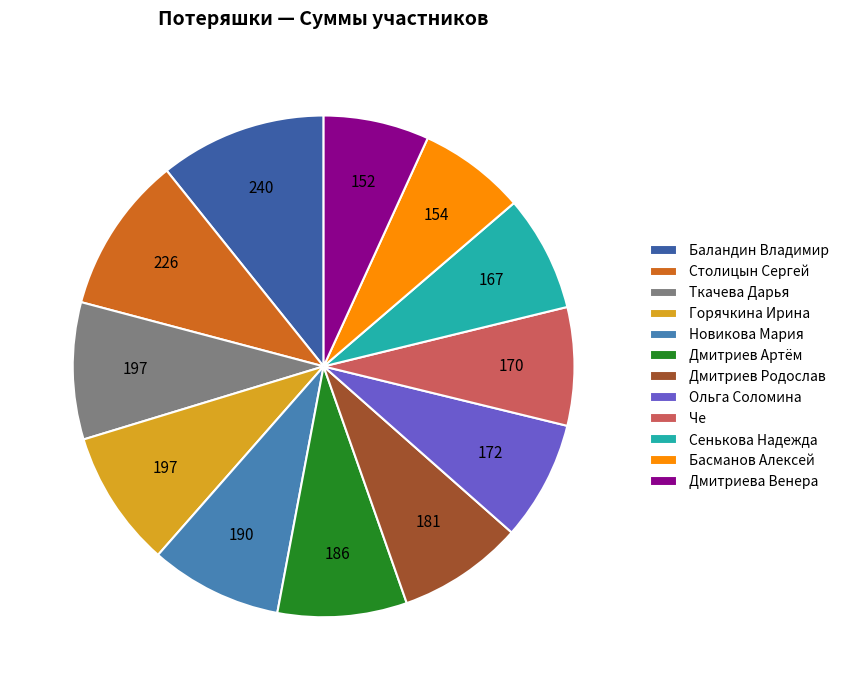

Combined, do Горячкина Ирина and Дмитриев Родослав account for over 50%?

No